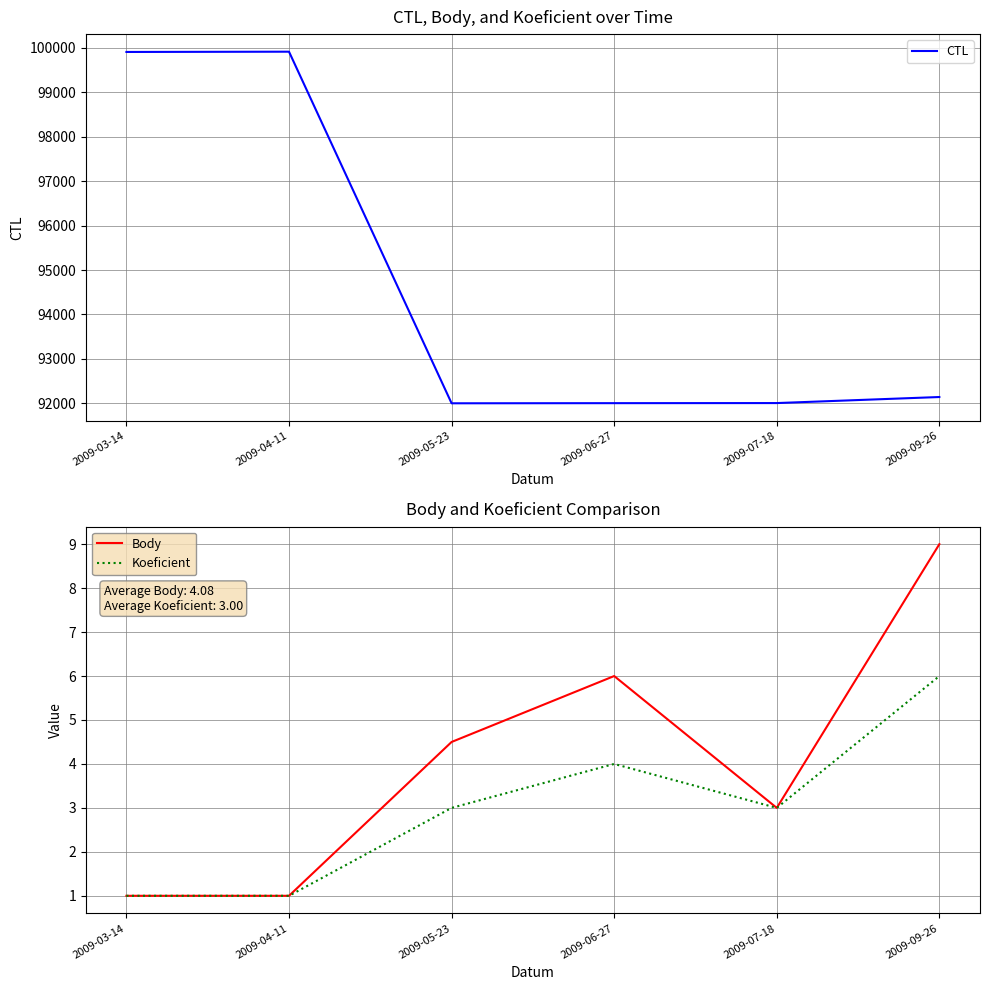

Which has a higher value, 2009-06-27 or 2009-09-26?

2009-09-26